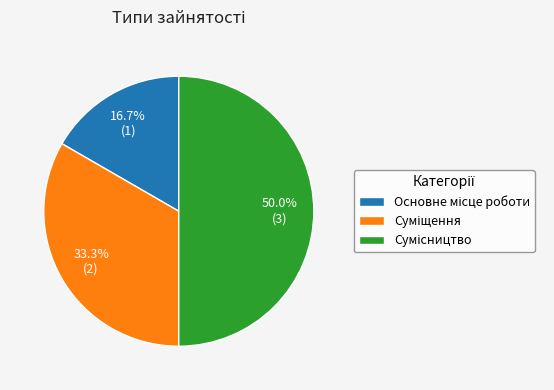

Does any single category account for the majority?

No